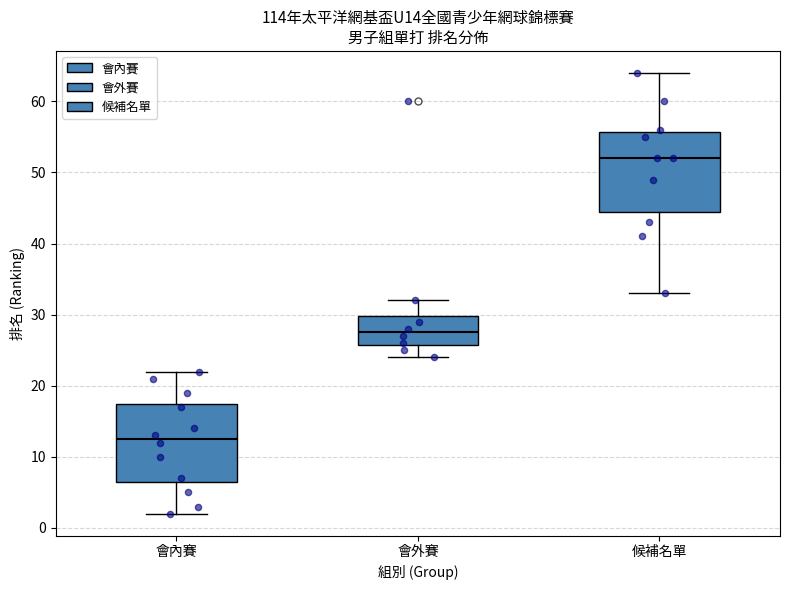

Reading left to right, read every box against the y-axis: the position of its median line, the range the box covers, and the ends of its whiskers. The values are not printed on the chart, so give them approximately, as read against the axis.

會內賽: median 13, box 7 to 18, whiskers 2 to 22
會外賽: median 28, box 26 to 30, whiskers 24 to 32
候補名單: median 52, box 45 to 56, whiskers 33 to 64